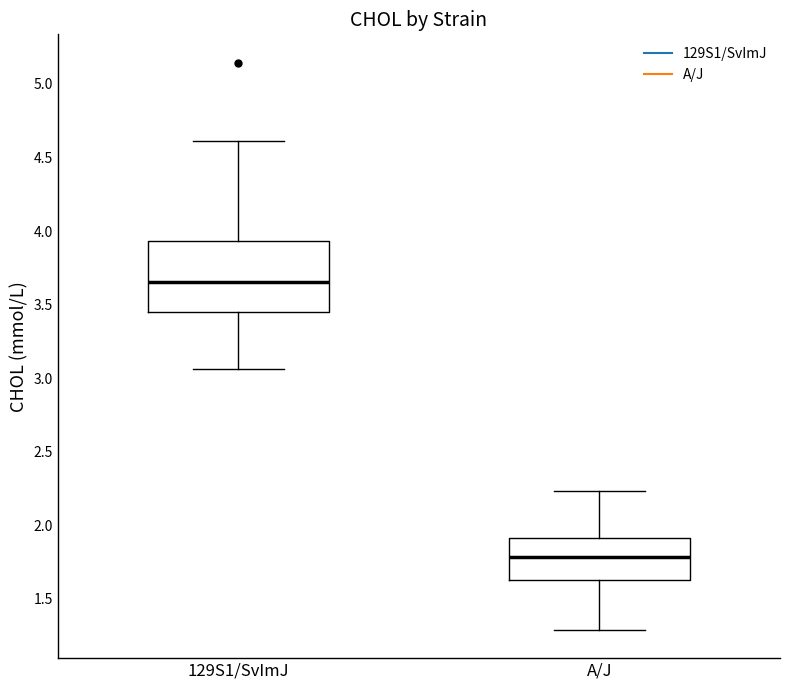

Where does the upper whisker of the box for A/J end on the y-axis? The values are not printed on the chart, so give them approximately, as read against the axis.

2.25